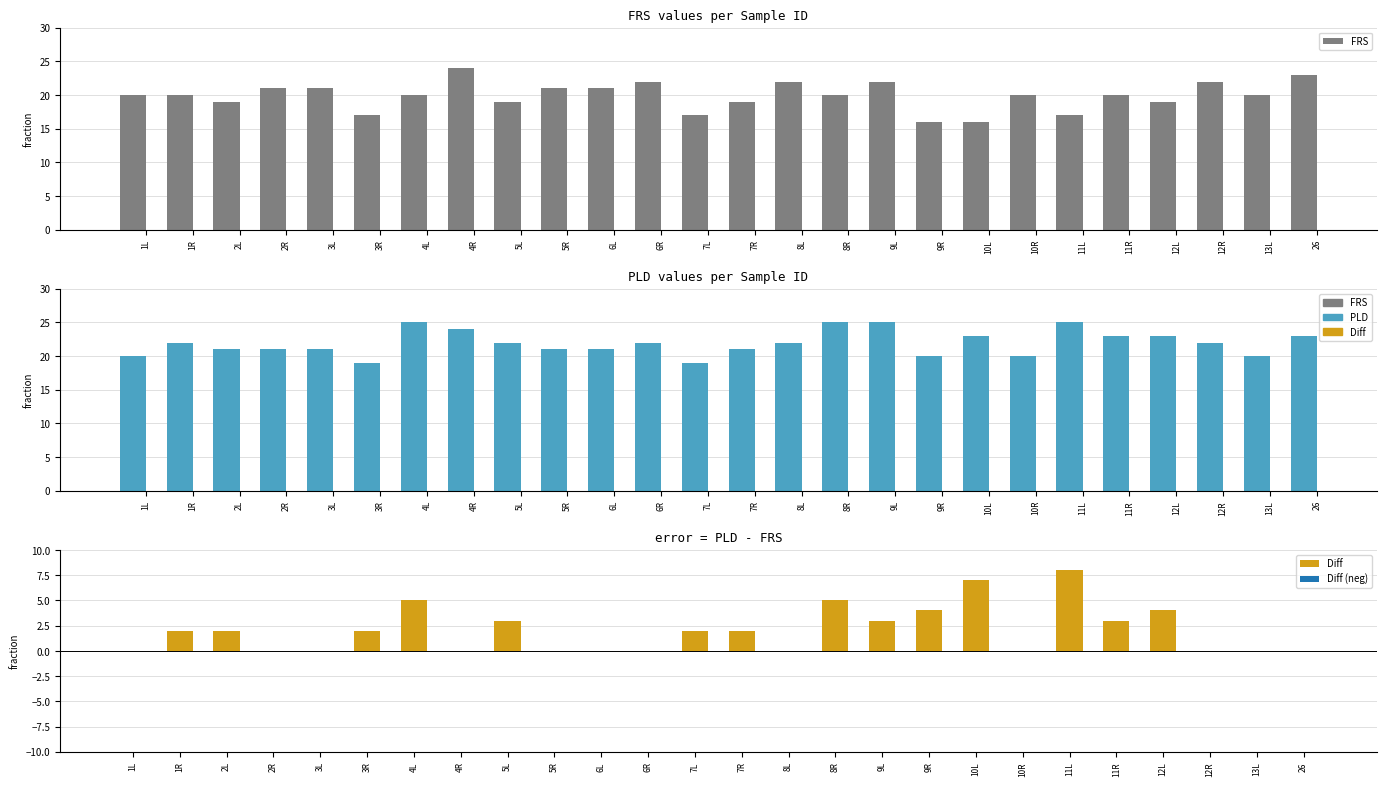

Between 8L and 9L, which is larger?

8L